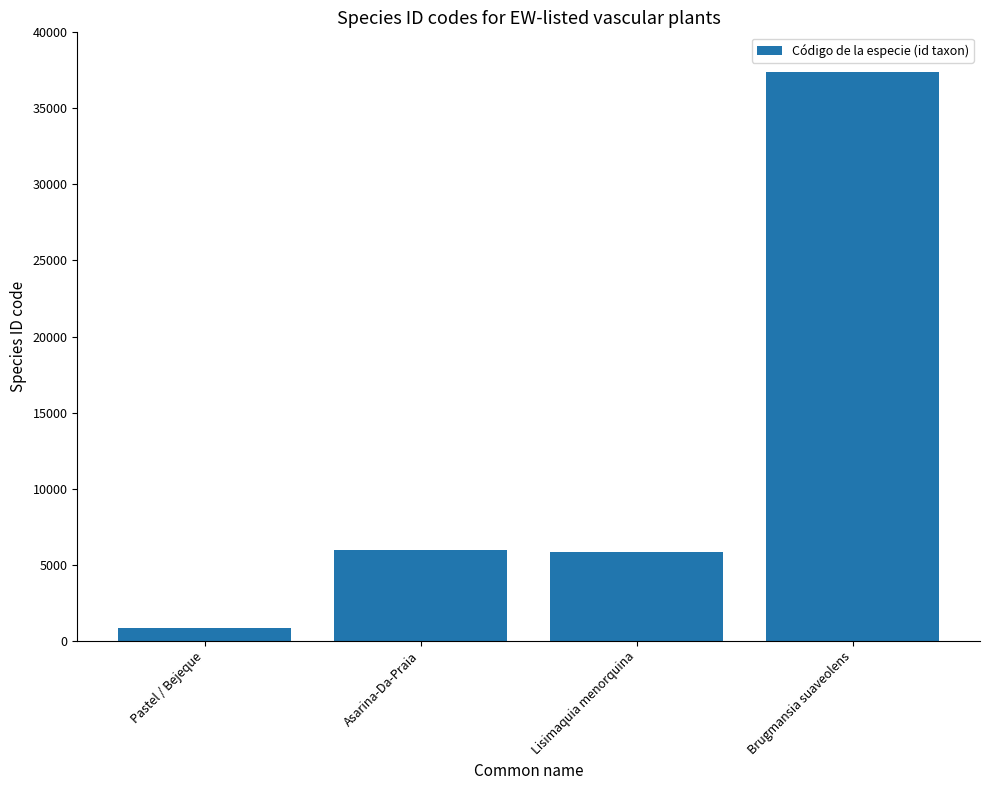

What is the greatest value displayed?

37363